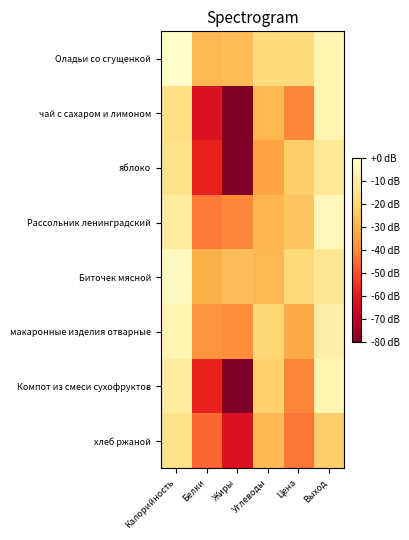

Between Жиры and Выход, which series saw the biggest shift?

чай с сахаром и лимоном